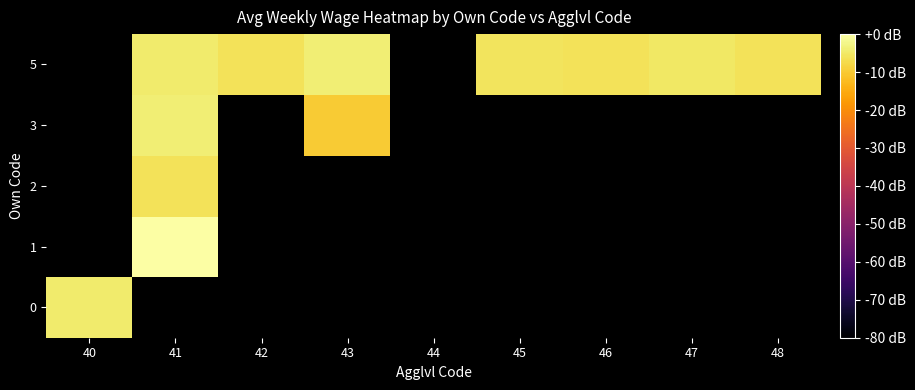

At how many categories does at least one series exceed -8?

8